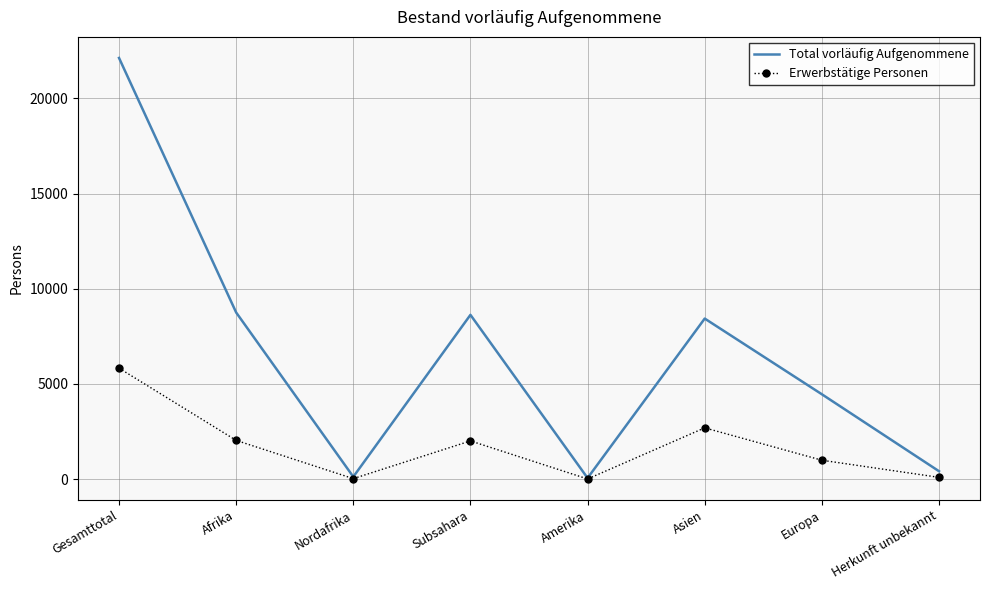

Rank the series by their average value, from highest to lowest.

Total vorläufig Aufgenommene, Erwerbstätige Personen